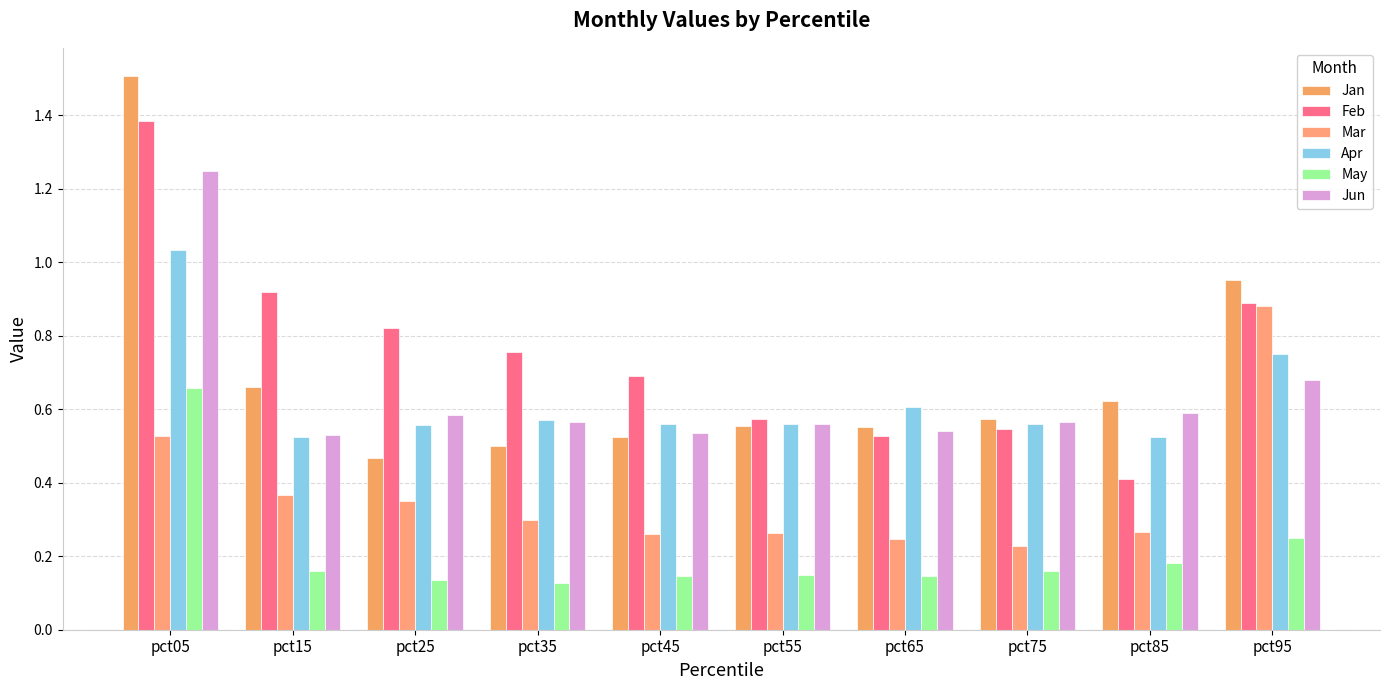

How many bars are there in each group?

6